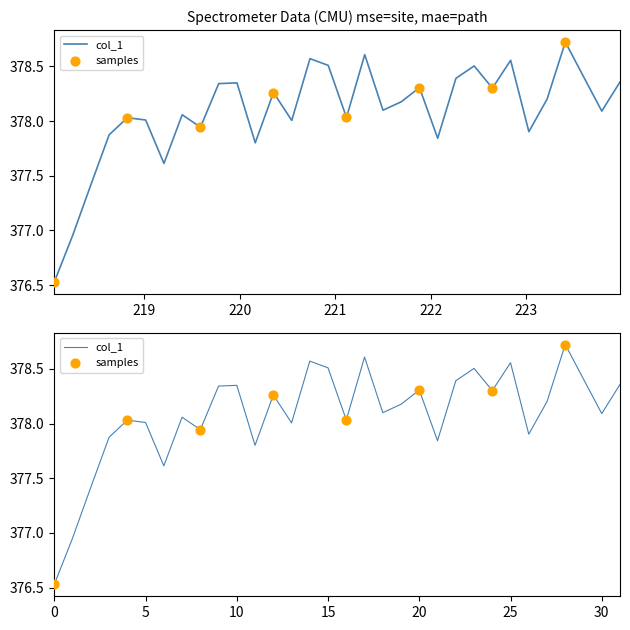

What is the ratio of the value at 222.4538 to the value at 218.2508?

1.0